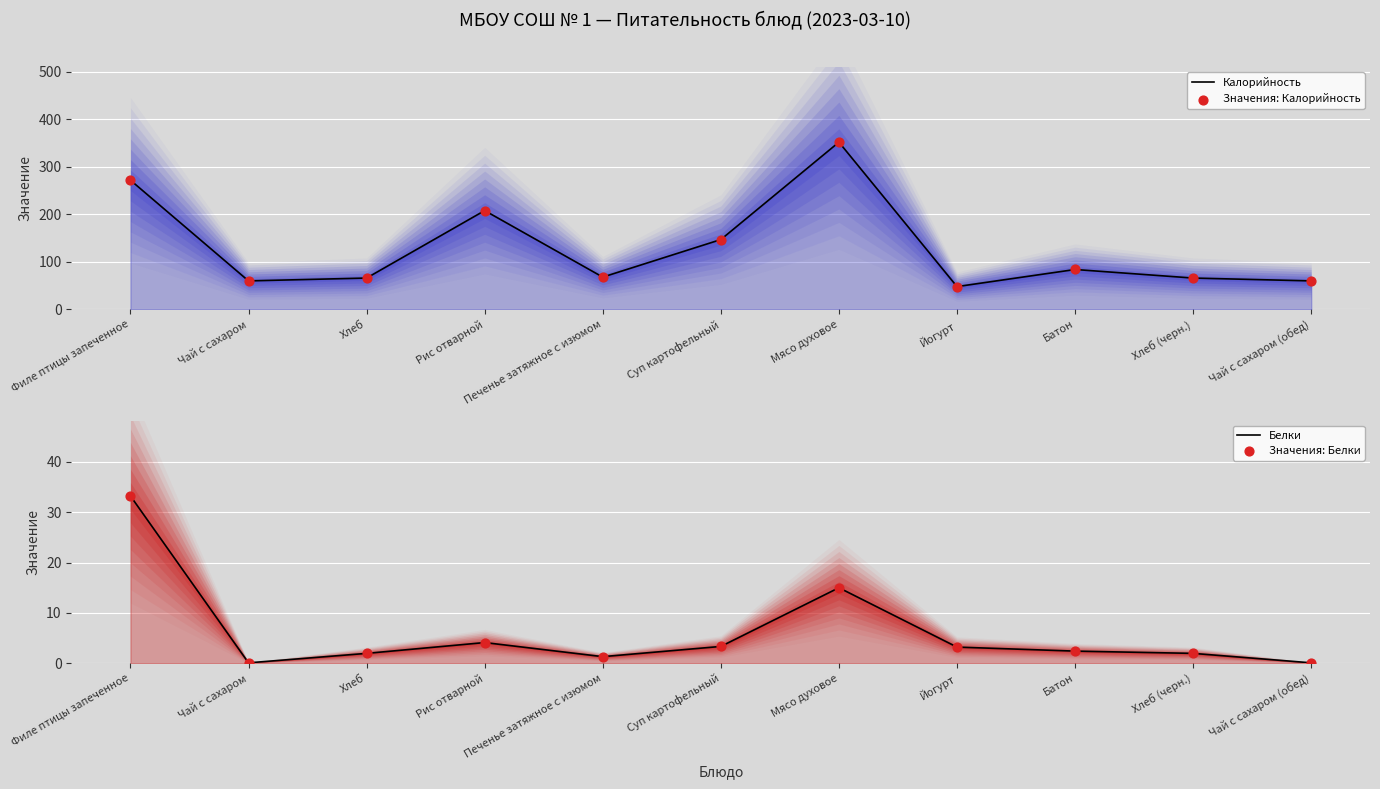

At how many categories does at least one series exceed 27?

11